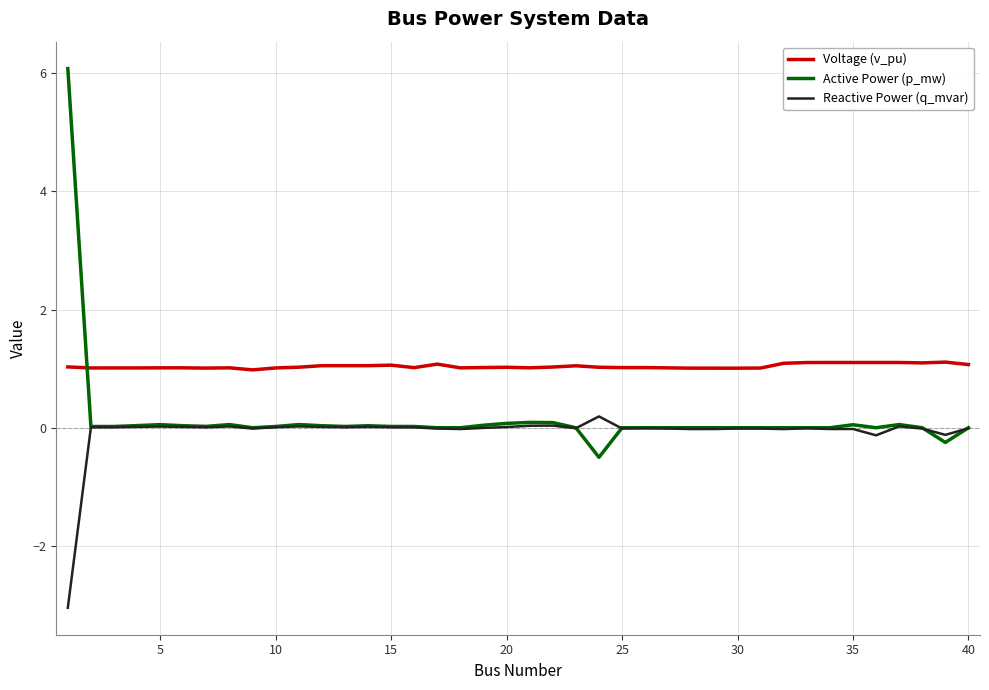

What is the lowest value of the Voltage (v_pu) series?

1.0